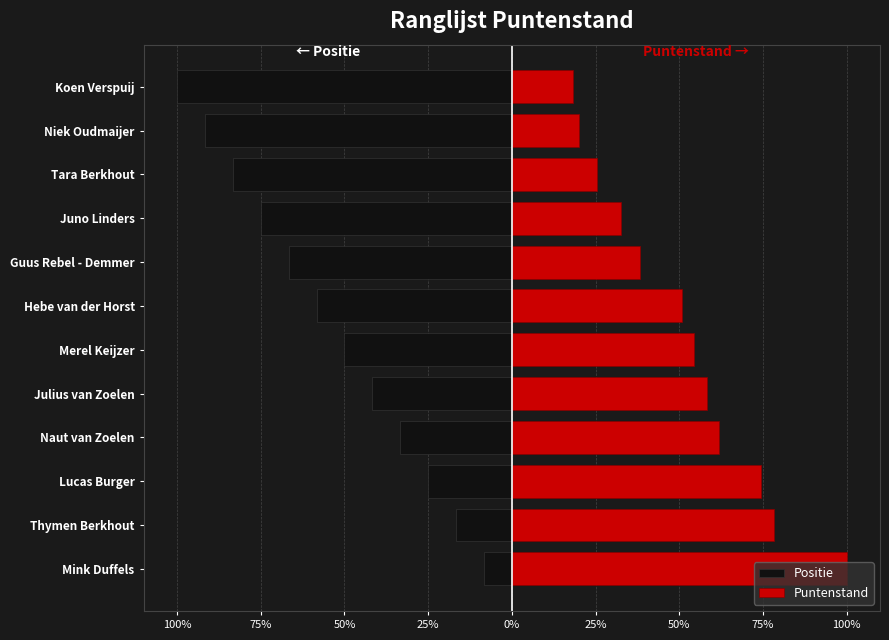

List the series in order of their peak value, lowest first.

Positie, Puntenstand